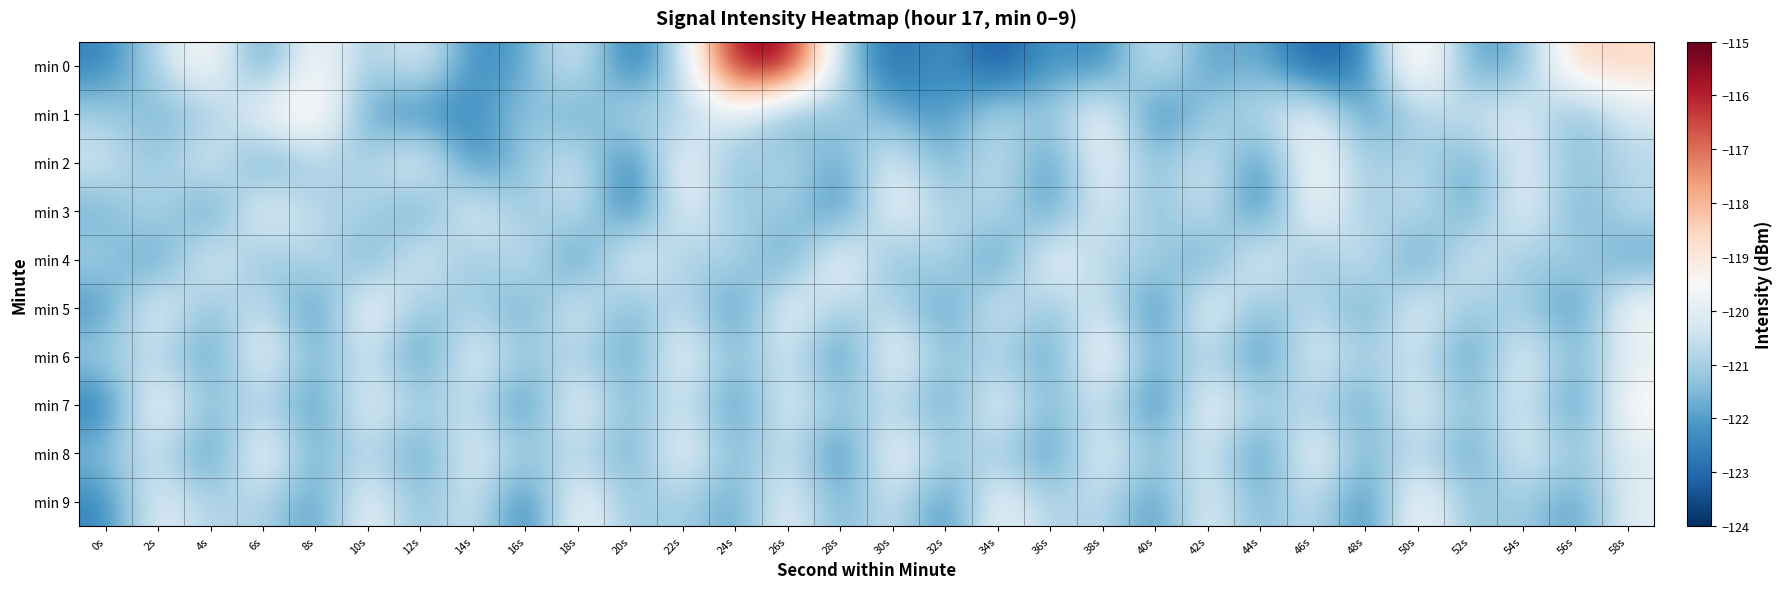

List the series in order of their peak value, lowest first.

min 3, min 2, min 4, min 5, min 6, min 7, min 8, min 9, min 1, min 0